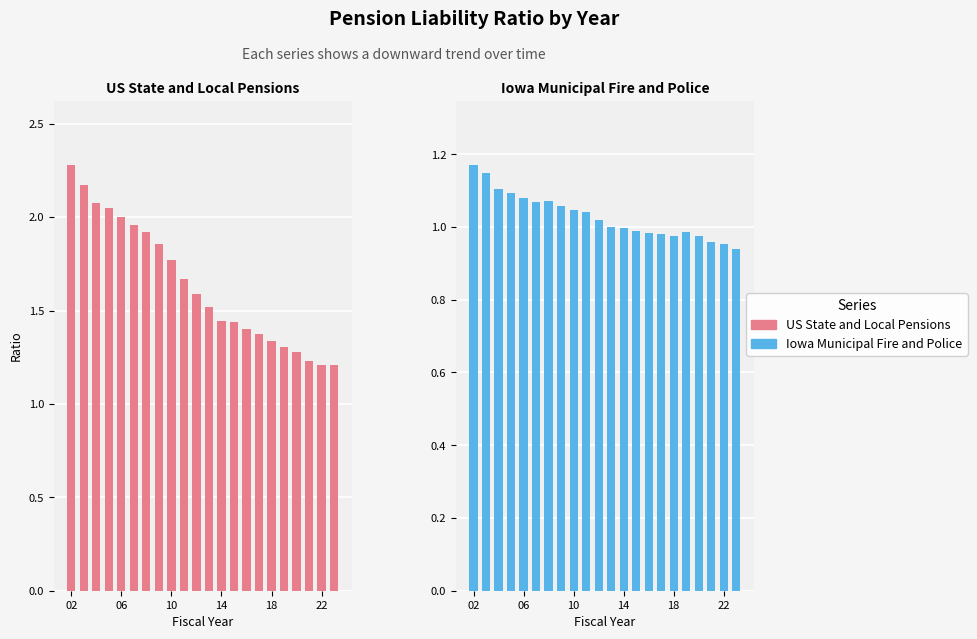

How many bars are there in total?

44